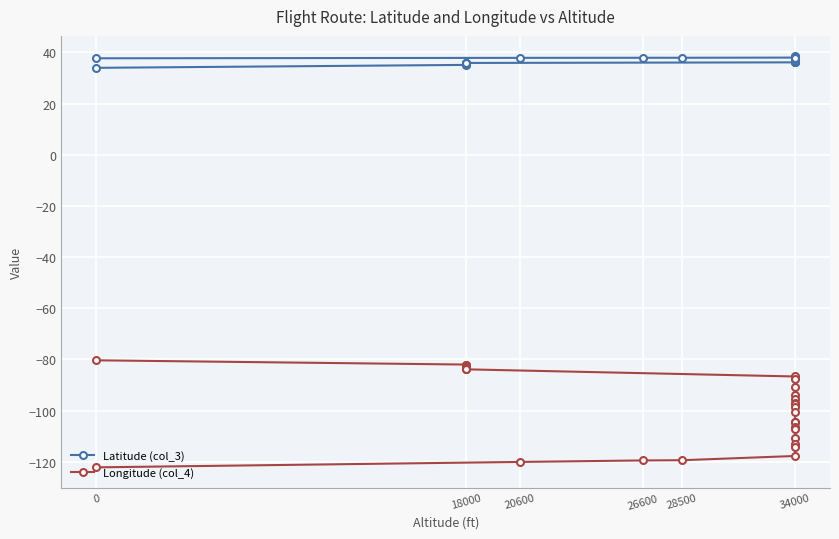

True or false: Longitude (col_4) has more than 2 interior local peaks.

False